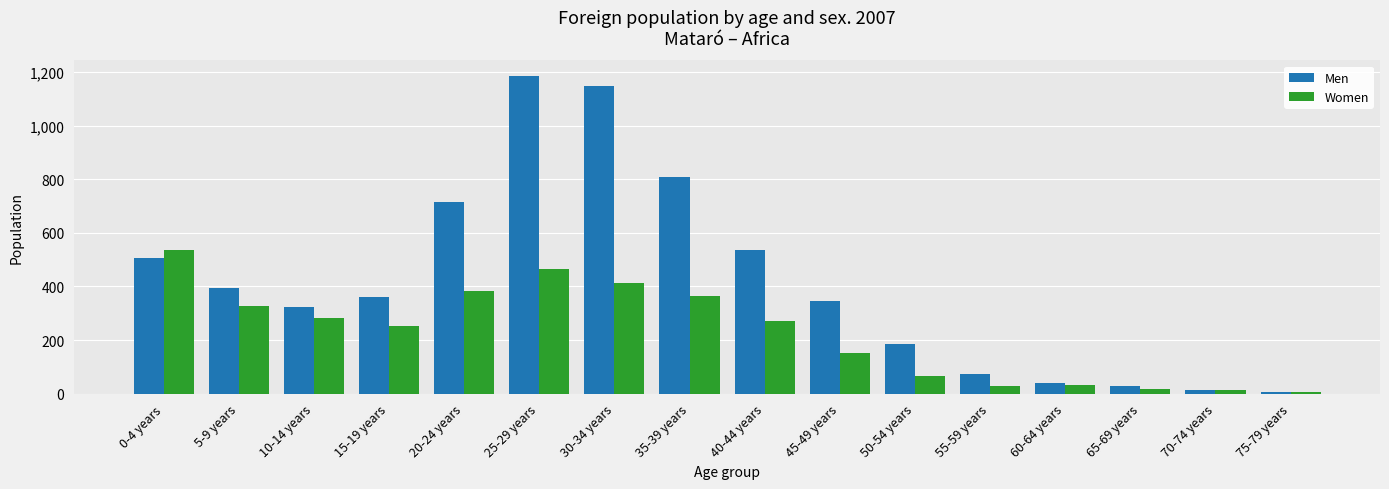

Which category has the highest value in the Women series?

0-4 years